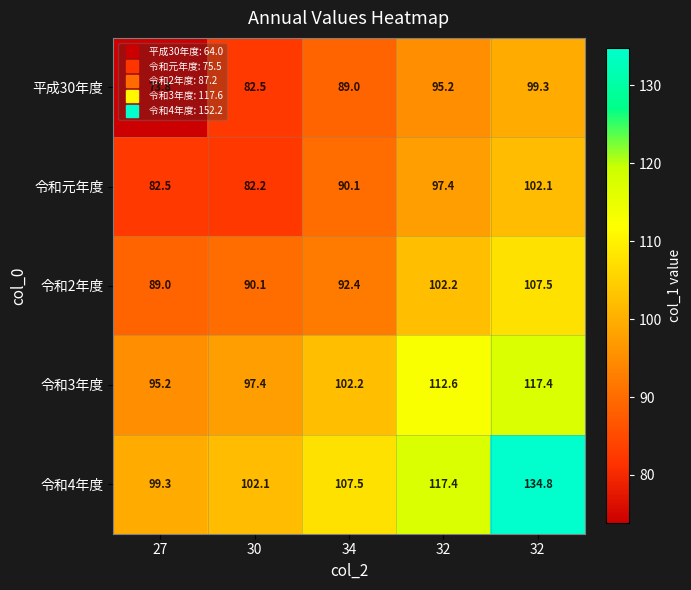

Which has a higher value, 32 or 27?

32